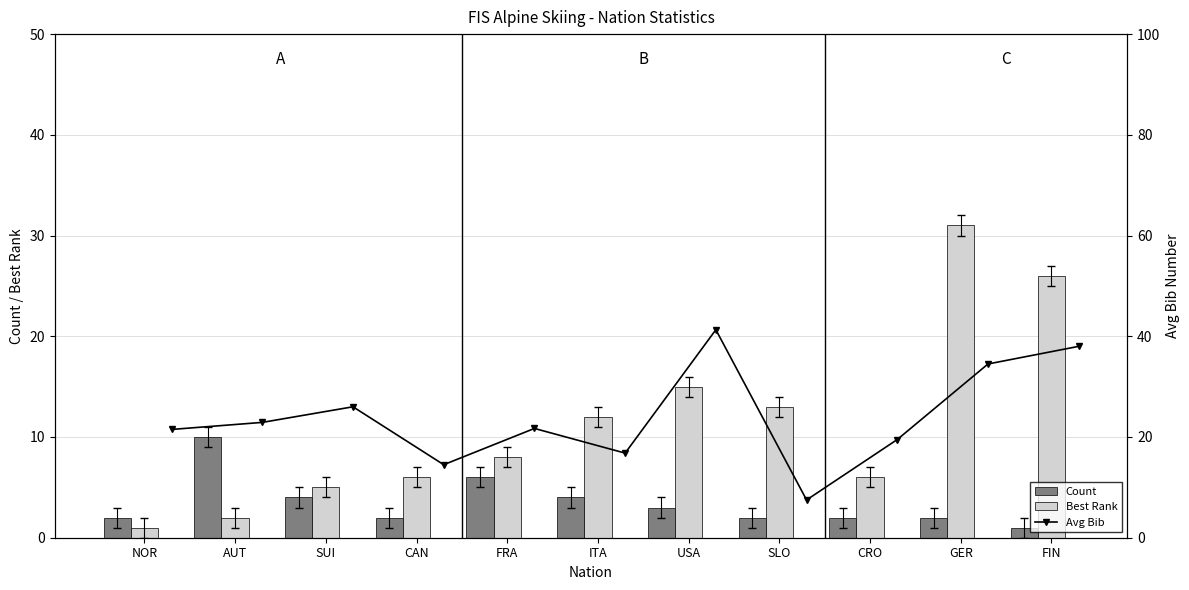

Which series has the largest range (max minus min)?

Avg Bib